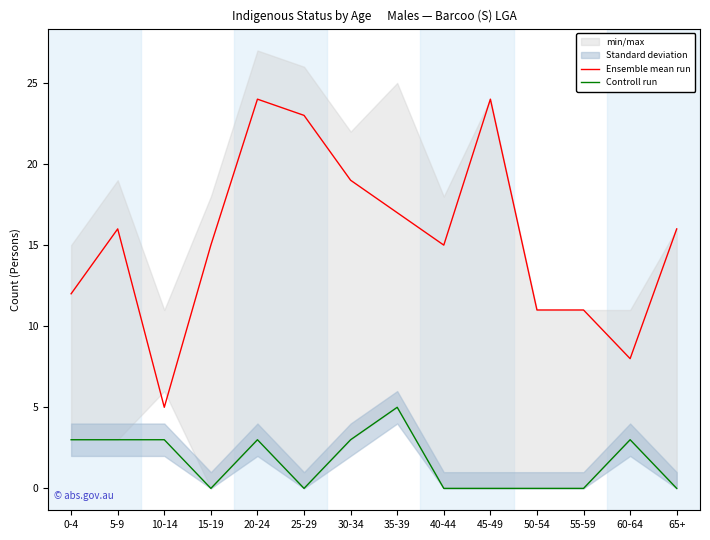

Reading left to right, extract all data points from this chart.

Ensemble mean run: 0-4=12	5-9=16	10-14=5	15-19=15	20-24=24	25-29=23	30-34=19	35-39=17	40-44=15	45-49=24	50-54=11	55-59=11	60-64=8	65+=16
Controll run: 0-4=3	5-9=3	10-14=3	15-19=0	20-24=3	25-29=0	30-34=3	35-39=5	40-44=0	45-49=0	50-54=0	55-59=0	60-64=3	65+=0